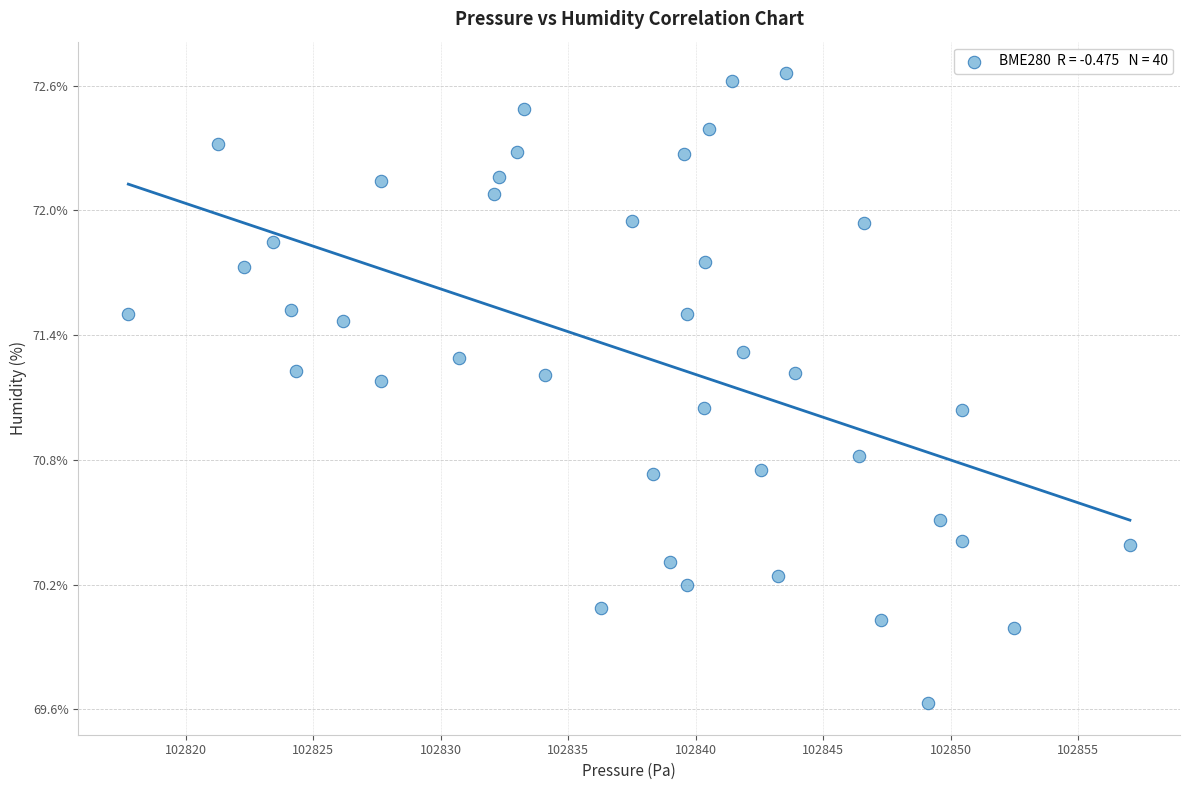

What is the range of X values (max minus min)?

39.3